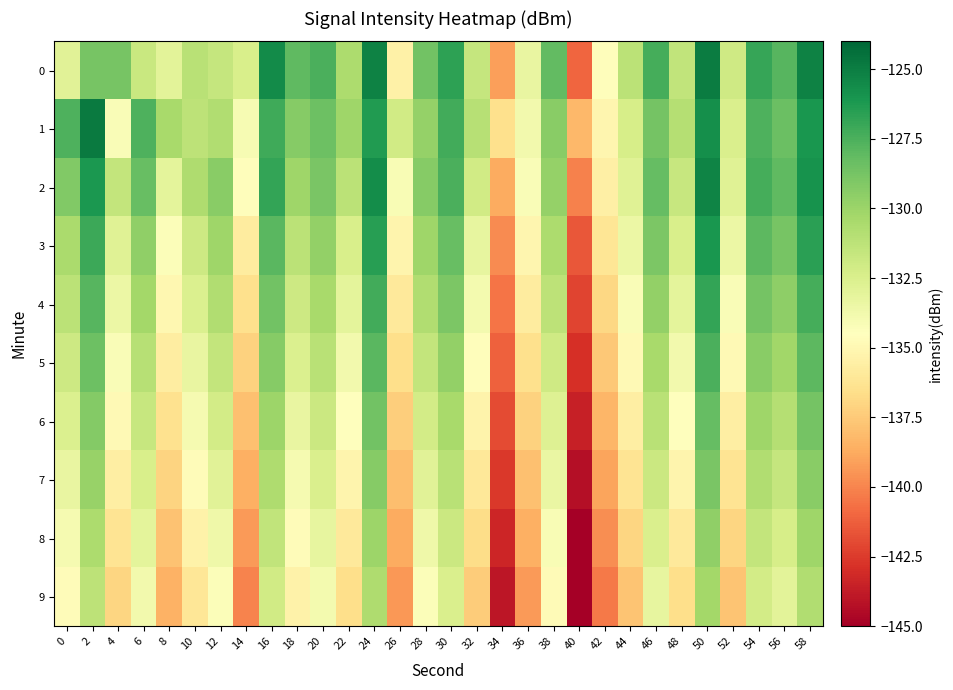

Which category has the lowest value across all series?

40